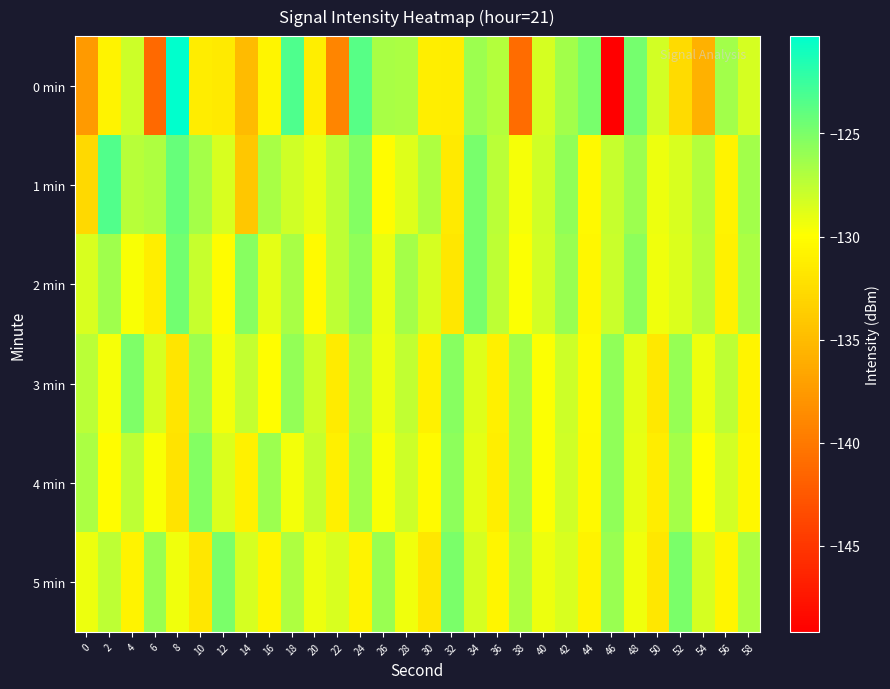

Reading right to left, extract all data points from this chart.

0 min: 58=-128.3	56=-126.5	54=-135.8	52=-132.7	50=-128.3	48=-124.7	46=-149.2	44=-124.9	42=-126.4	40=-128.3	38=-141.0	36=-127.1	34=-126.2	32=-131.3	30=-131.2	28=-126.8	26=-126.7	24=-123.6	22=-139.0	20=-131.2	18=-123.2	16=-130.6	14=-135.0	12=-131.5	10=-131.3	8=-120.3	6=-141.2	4=-128.0	2=-130.9	0=-137.5
1 min: 58=-126.4	56=-130.8	54=-127.1	52=-128.5	50=-129.3	48=-126.2	46=-127.8	44=-130.4	42=-125.7	40=-128.1	38=-129.6	36=-127.3	34=-124.8	32=-131.5	30=-126.9	28=-128.7	26=-130.2	24=-125.3	22=-127.5	20=-129.0	18=-128.1	16=-126.6	14=-134.2	12=-128.5	10=-126.5	8=-124.2	6=-126.9	4=-127.2	2=-123.4	0=-132.8
2 min: 58=-126.8	56=-130.9	54=-127.2	52=-128.6	50=-129.4	48=-125.6	46=-127.9	44=-130.5	42=-126.1	40=-128.2	38=-129.8	36=-127.4	34=-124.9	32=-131.7	30=-128.3	28=-126.5	26=-129.1	24=-125.8	22=-127.5	20=-130.3	18=-126.7	16=-128.9	14=-125.4	12=-130.1	10=-127.8	8=-124.6	6=-131.2	4=-129.7	2=-126.3	0=-128.5
3 min: 58=-130.7	56=-127.5	54=-129.3	52=-126.0	50=-131.6	48=-128.9	46=-125.7	44=-130.3	42=-128.0	40=-129.8	38=-126.5	36=-131.1	34=-128.7	32=-125.4	30=-130.9	28=-127.6	26=-129.2	24=-126.8	22=-131.4	20=-128.1	18=-125.9	16=-130.0	14=-127.7	12=-129.5	10=-126.2	8=-131.8	6=-128.4	4=-125.1	2=-129.6	0=-127.3
4 min: 58=-130.5	56=-128.2	54=-129.9	52=-126.6	50=-131.3	48=-129.0	46=-125.7	44=-130.4	42=-128.1	40=-129.8	38=-126.5	36=-131.2	34=-128.9	32=-125.6	30=-130.3	28=-128.0	26=-129.7	24=-126.4	22=-131.1	20=-127.8	18=-129.5	16=-126.2	14=-130.9	12=-128.6	10=-125.3	8=-132.0	6=-129.7	4=-127.4	2=-130.1	0=-126.8
5 min: 58=-126.9	56=-130.6	54=-128.3	52=-125.0	50=-131.7	48=-129.4	46=-126.1	44=-130.8	42=-128.5	40=-129.2	38=-126.9	36=-130.6	34=-128.3	32=-125.0	30=-131.7	28=-129.4	26=-126.1	24=-130.8	22=-128.5	20=-129.2	18=-126.9	16=-130.6	14=-128.3	12=-125.0	10=-131.7	8=-129.4	6=-126.1	4=-130.8	2=-127.5	0=-129.2